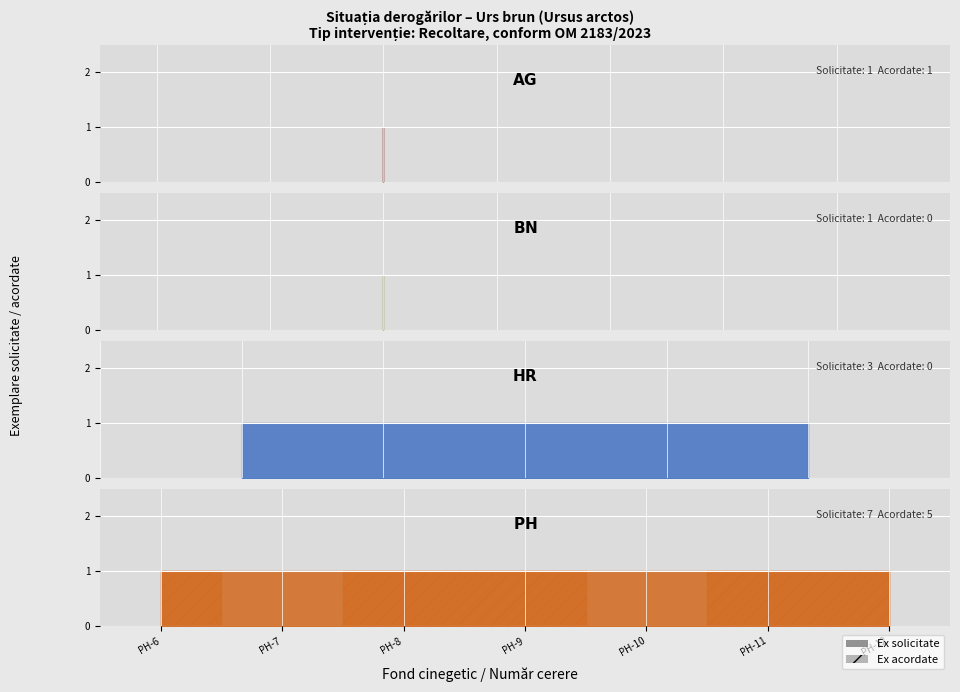

What are all the series names shown in the legend?

Ex solicitate, Ex acordate